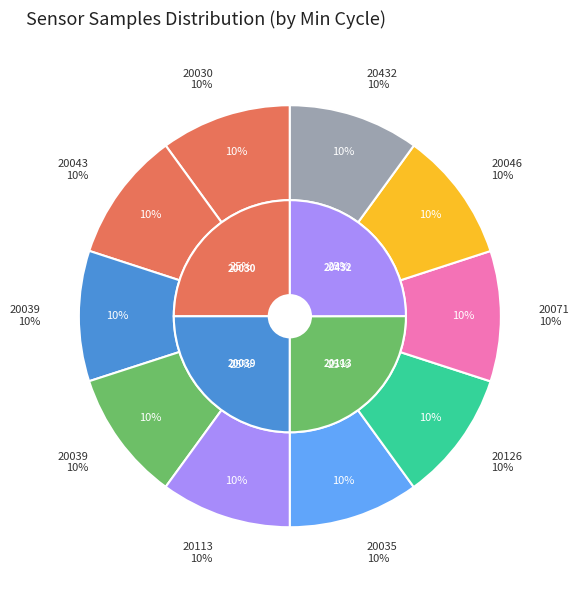

Count the number of slices in the pie.

10